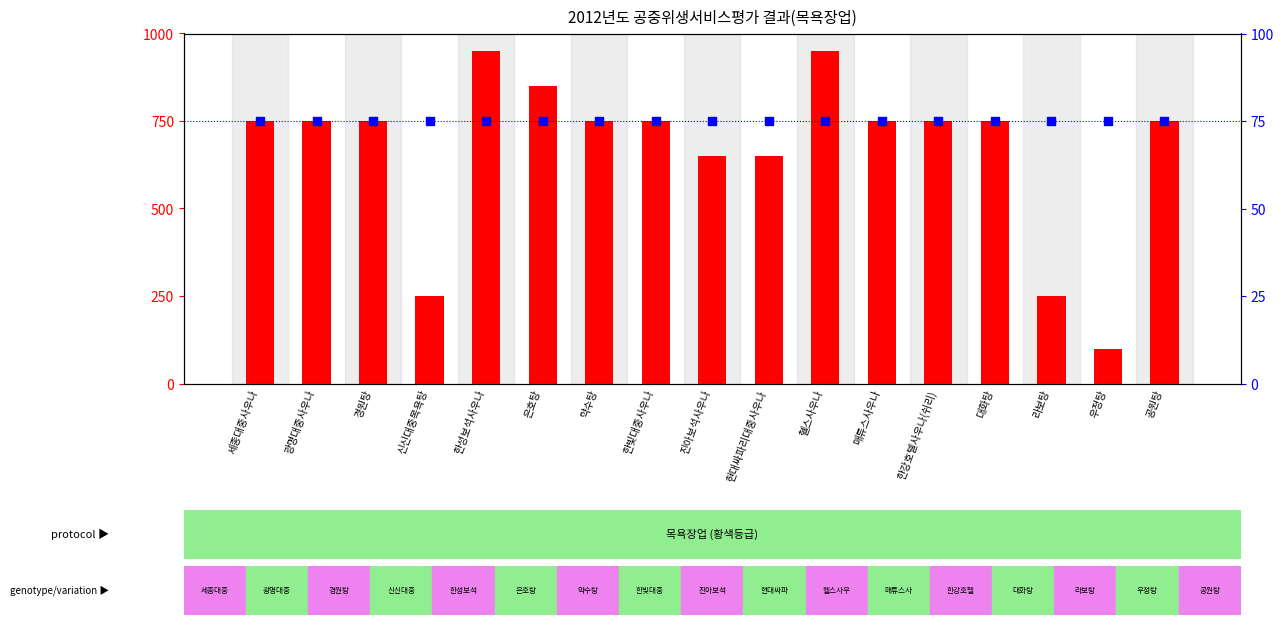

At how many categories does at least one series exceed 843?

3